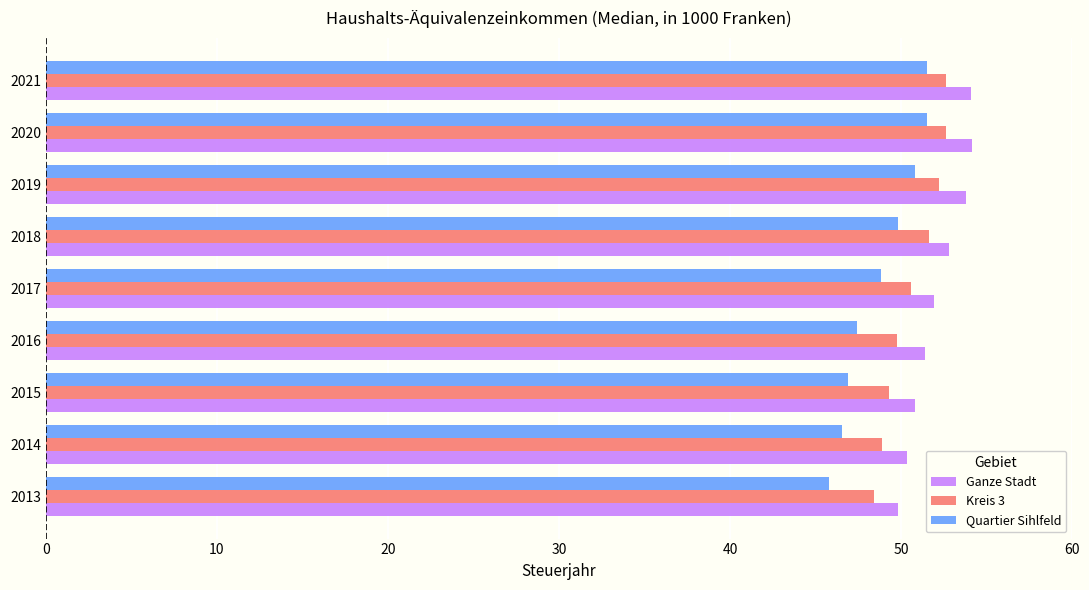

What are all the series names shown in the legend?

Ganze Stadt, Kreis 3, Quartier Sihlfeld